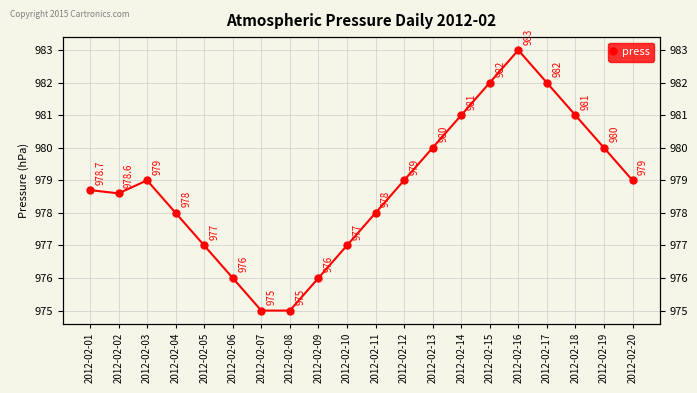

How many values are between 977 and 981?

13